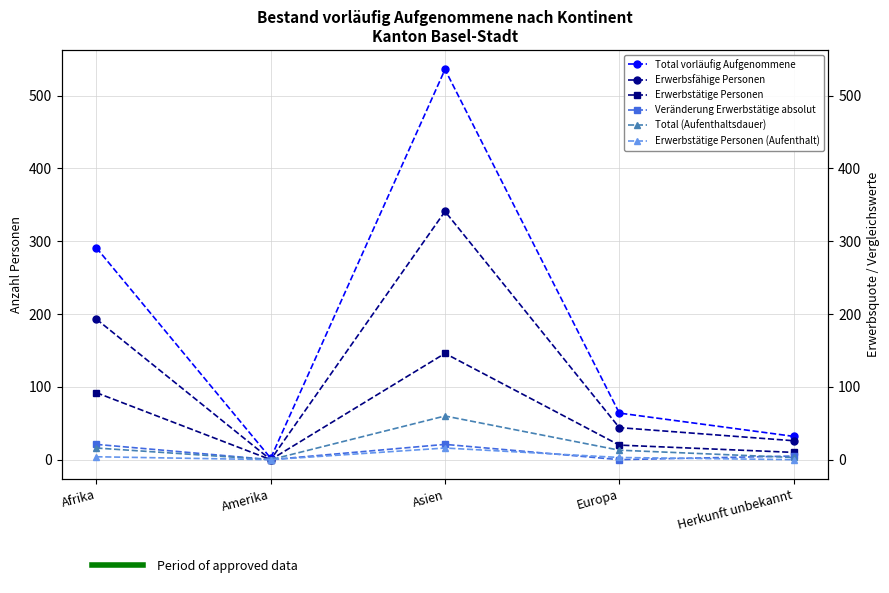

What is the spread (max minus min) of values at Asien?

520